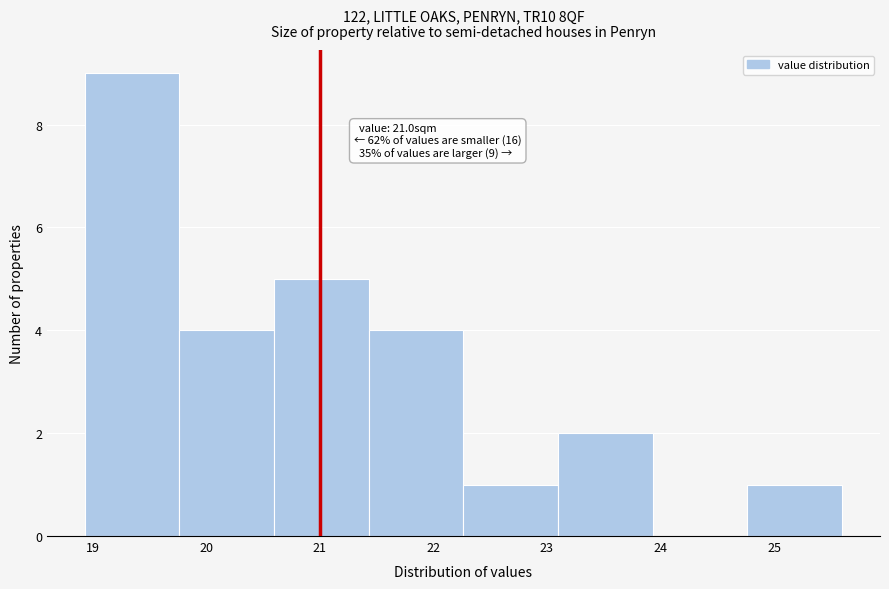

Over which range of the x-axis is the bar tallest?

18.9 to 19.8